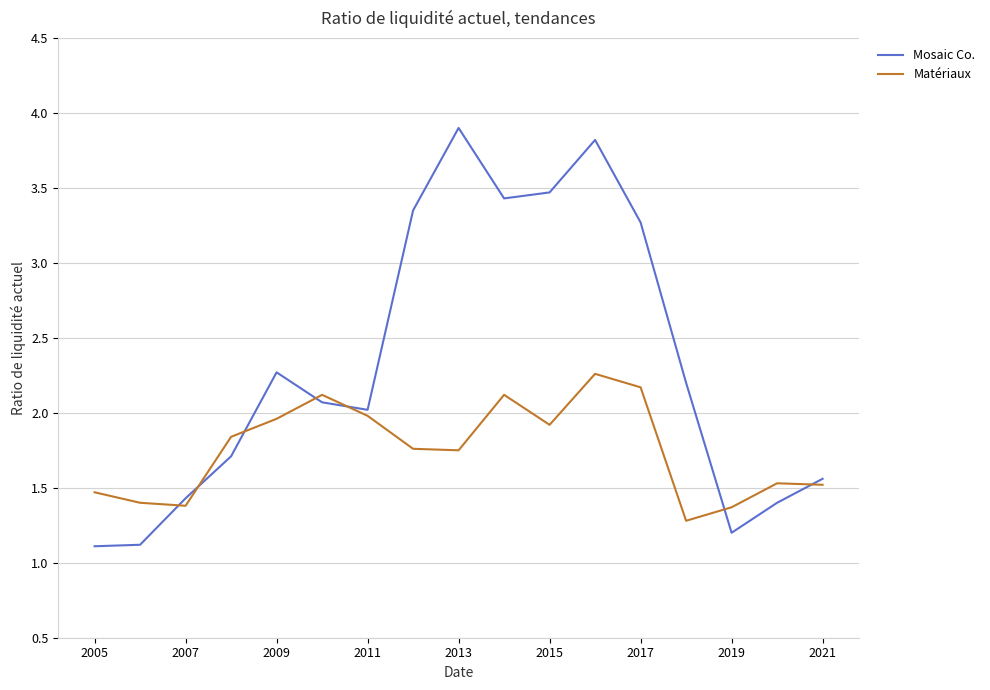

What is the average value of the Matériaux series?

1.8